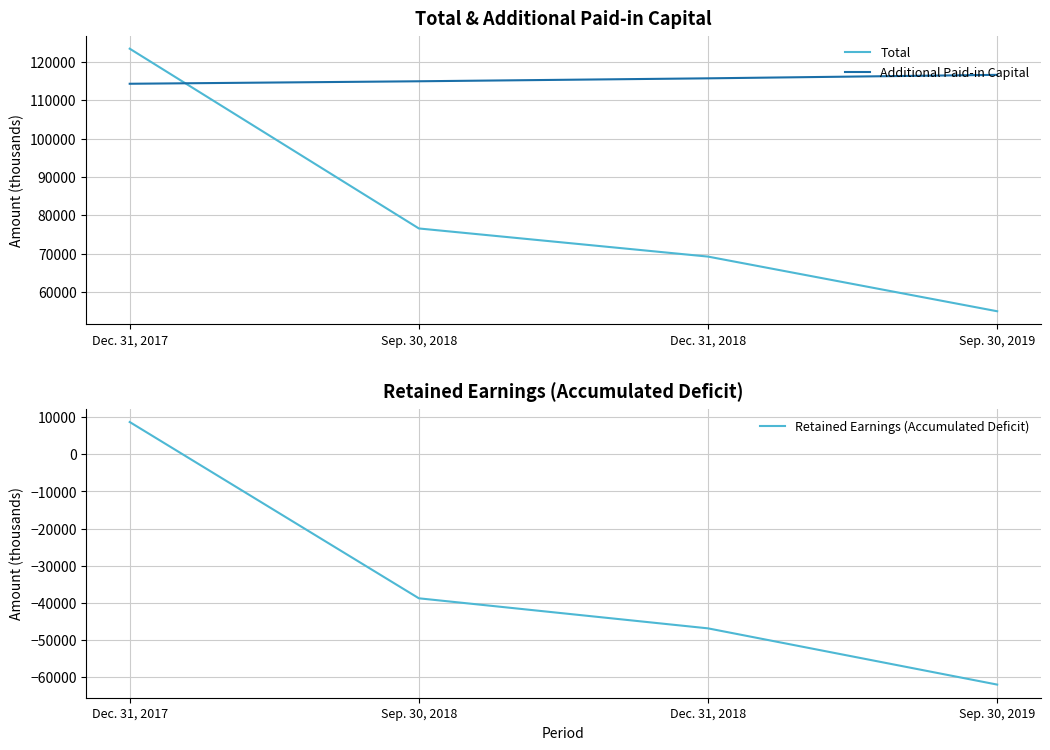

How many lines are shown in the chart?

3